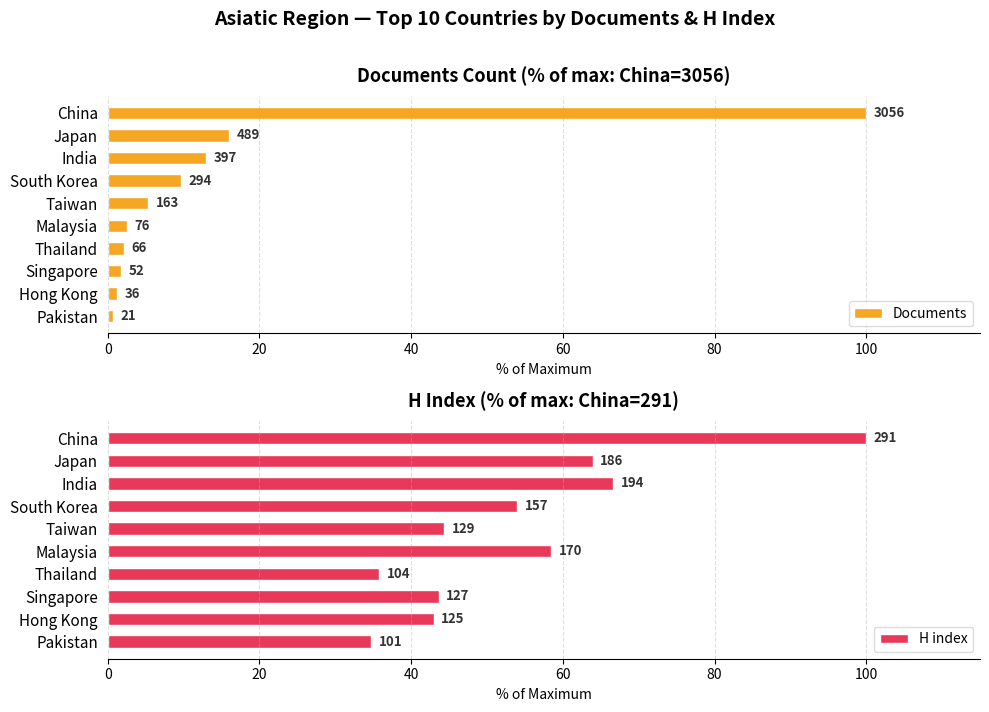

The value of Documents at India is 13.0. True or false?

True